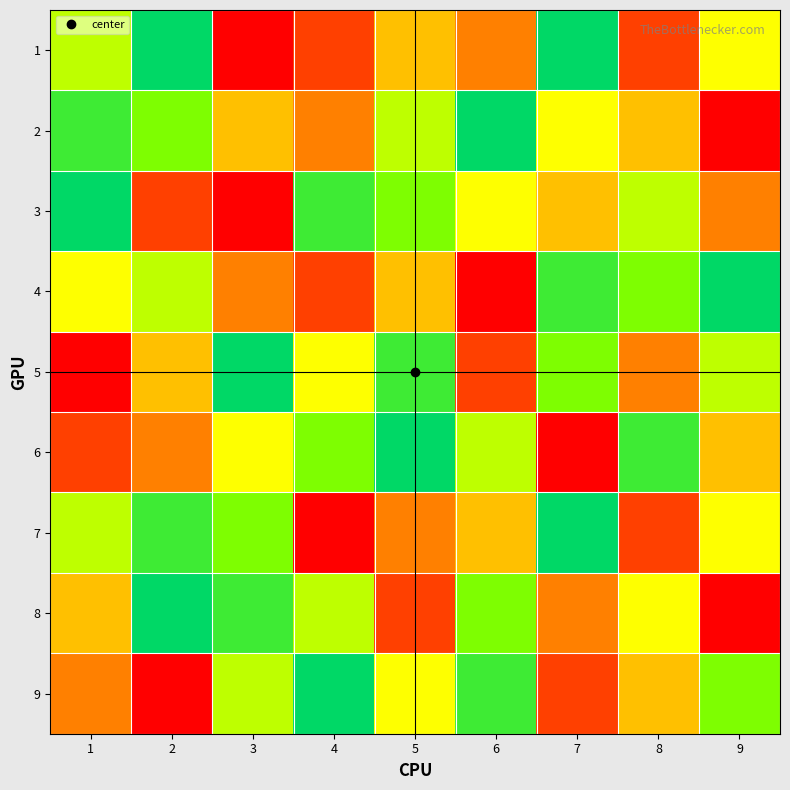

How many distinct data groups are displayed?

9